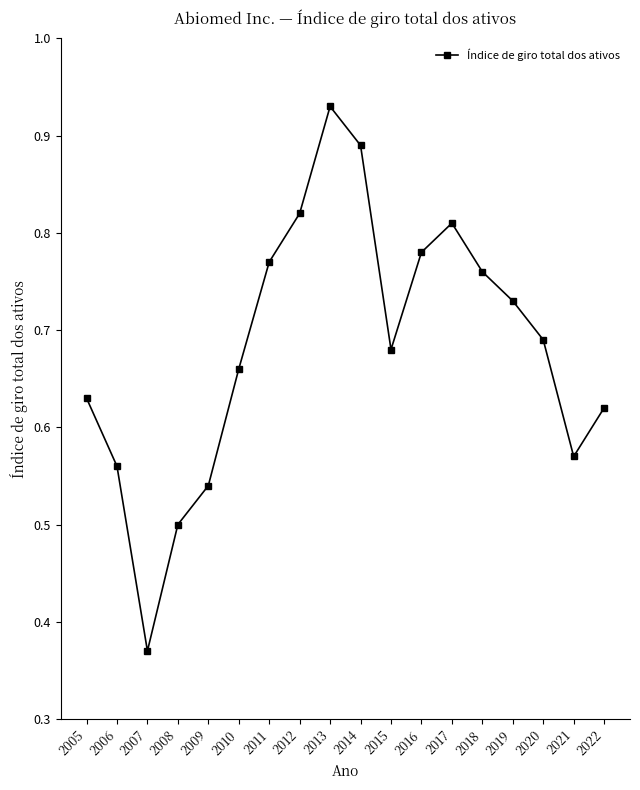

What is the sum of the values at 2017 and 2014?

1.7